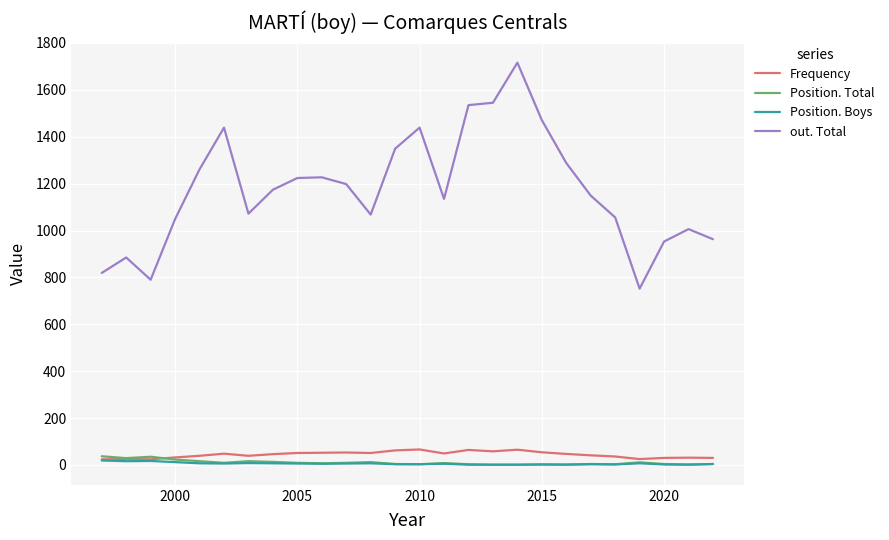

Which series has the largest total across all categories?

out. Total